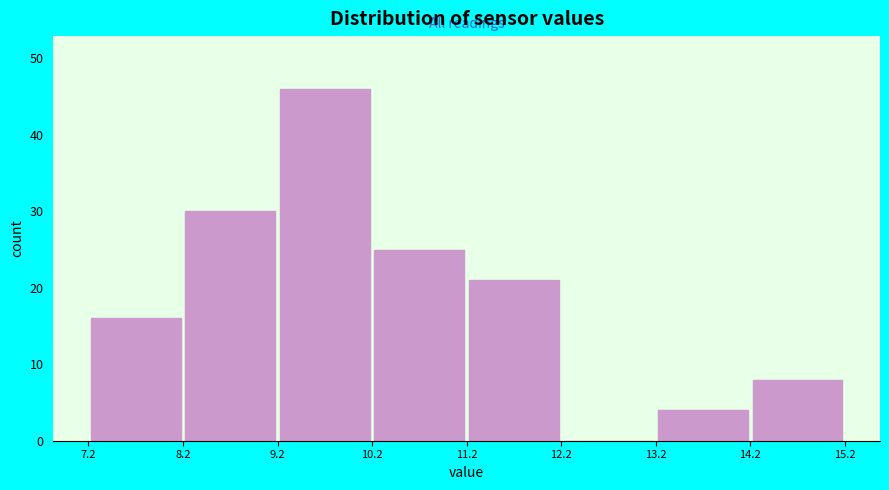

Reading left to right, transcribe this chart: for each bar, give the range it covers on the x-axis and its height. The values are not printed on the chart, so give them approximately, as read against the axis.

7.2 to 8.2: 16
8.2 to 9.2: 30
9.2 to 10.2: 46
10.2 to 11.2: 25
11.2 to 12.2: 21
12.2 to 13.2: 0
13.2 to 14.2: 4
14.2 to 15.2: 8